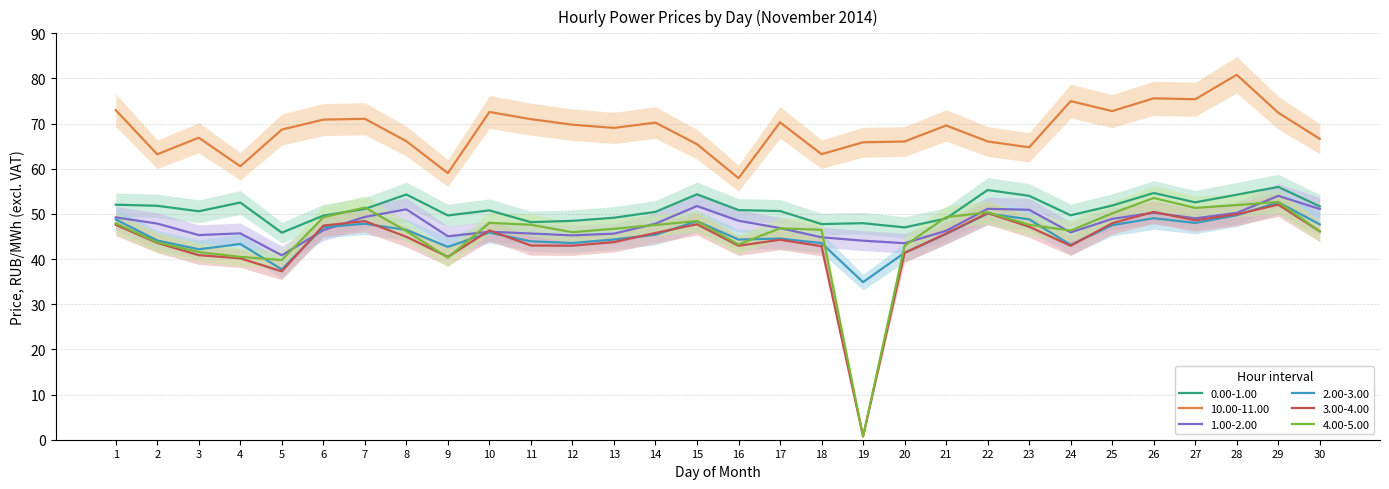

How many distinct data groups are displayed?

6